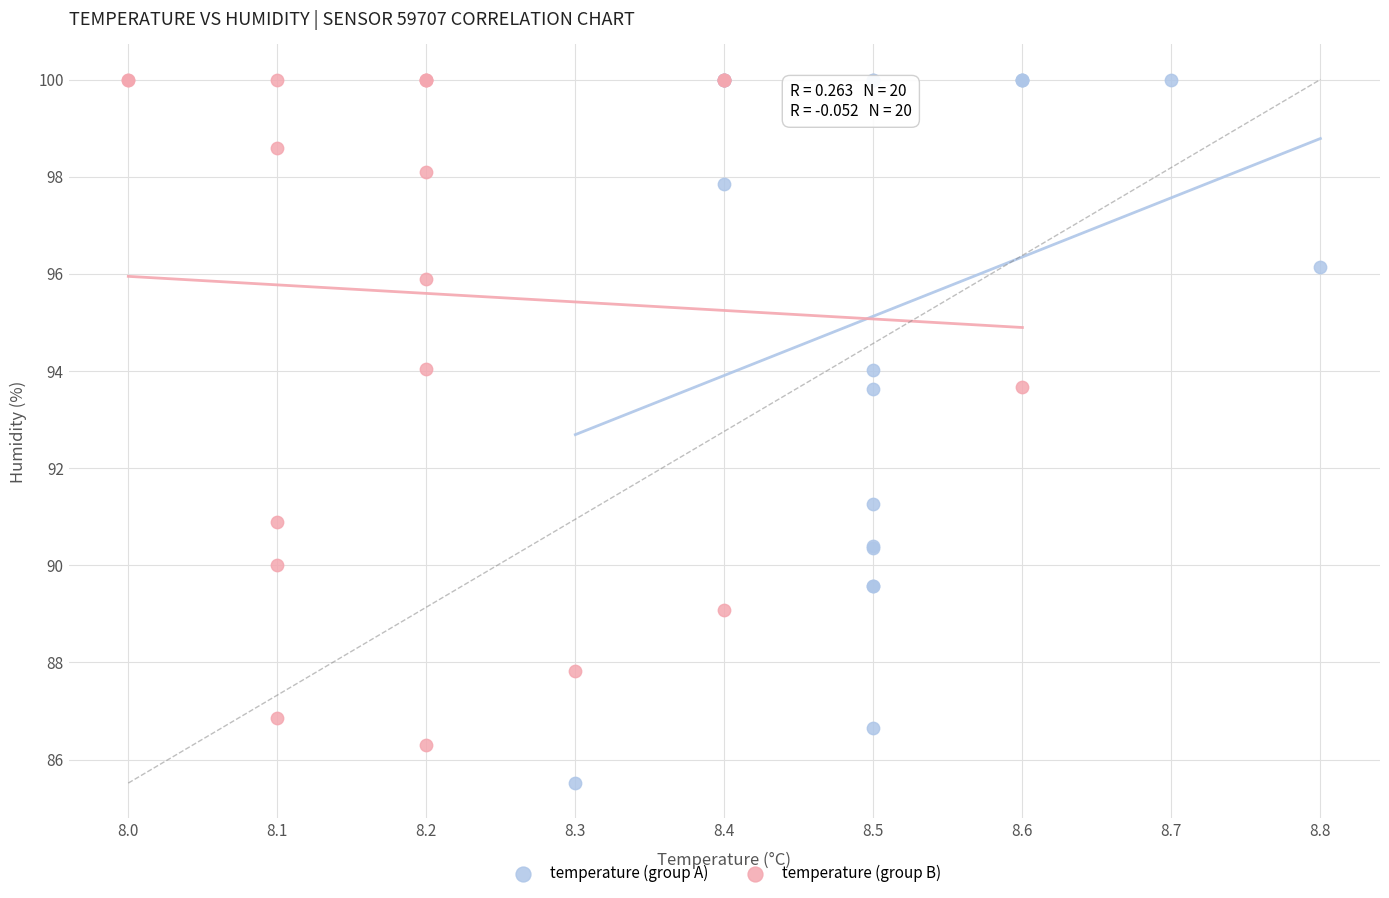

What are all the series names shown in the legend?

temperature (group A), temperature (group B)